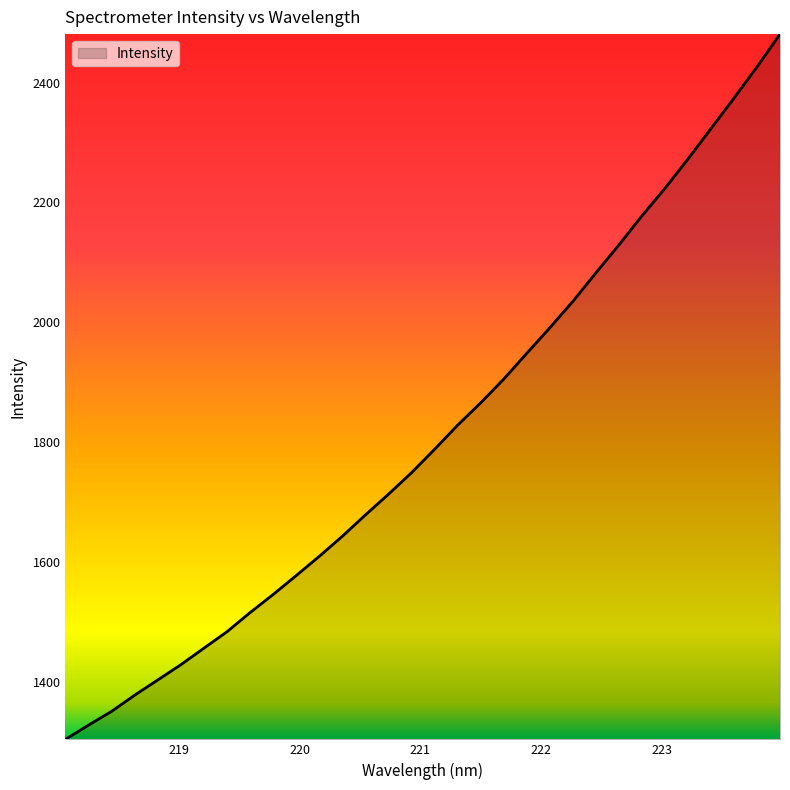

What is the difference between the maximum and minimum values?

1176.0